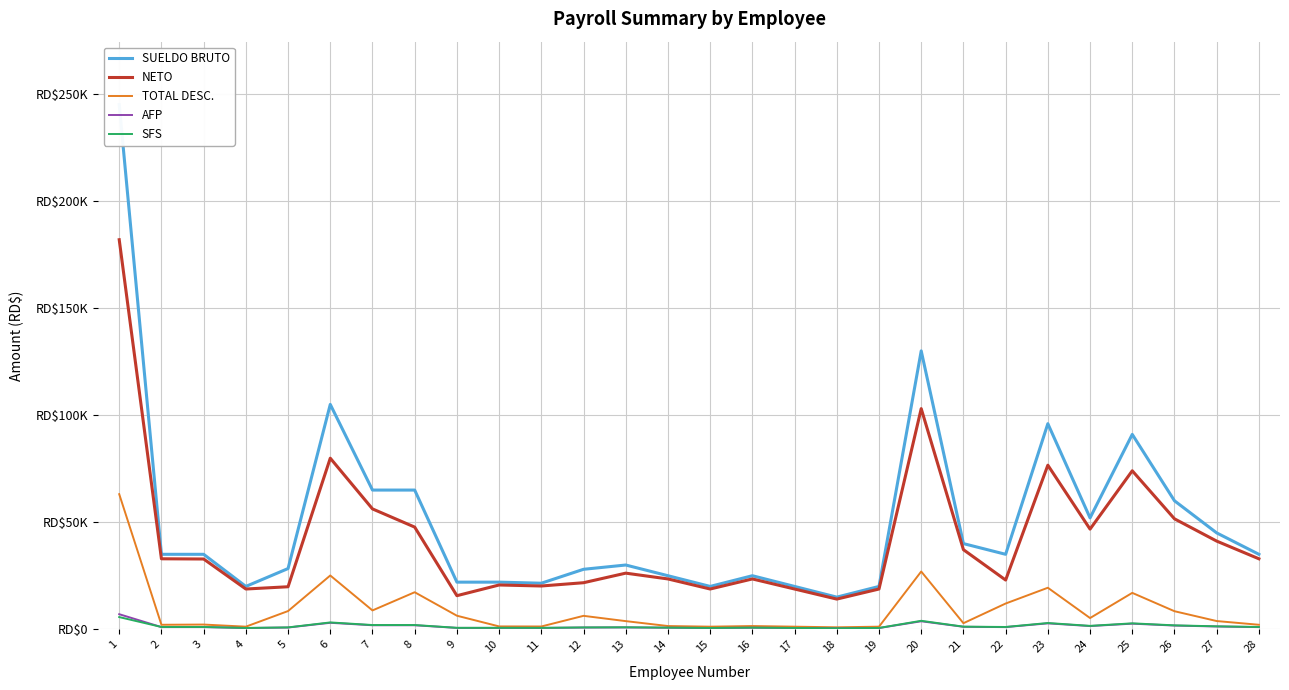

Is it true that SUELDO BRUTO equals 60000.0 at 26?

True